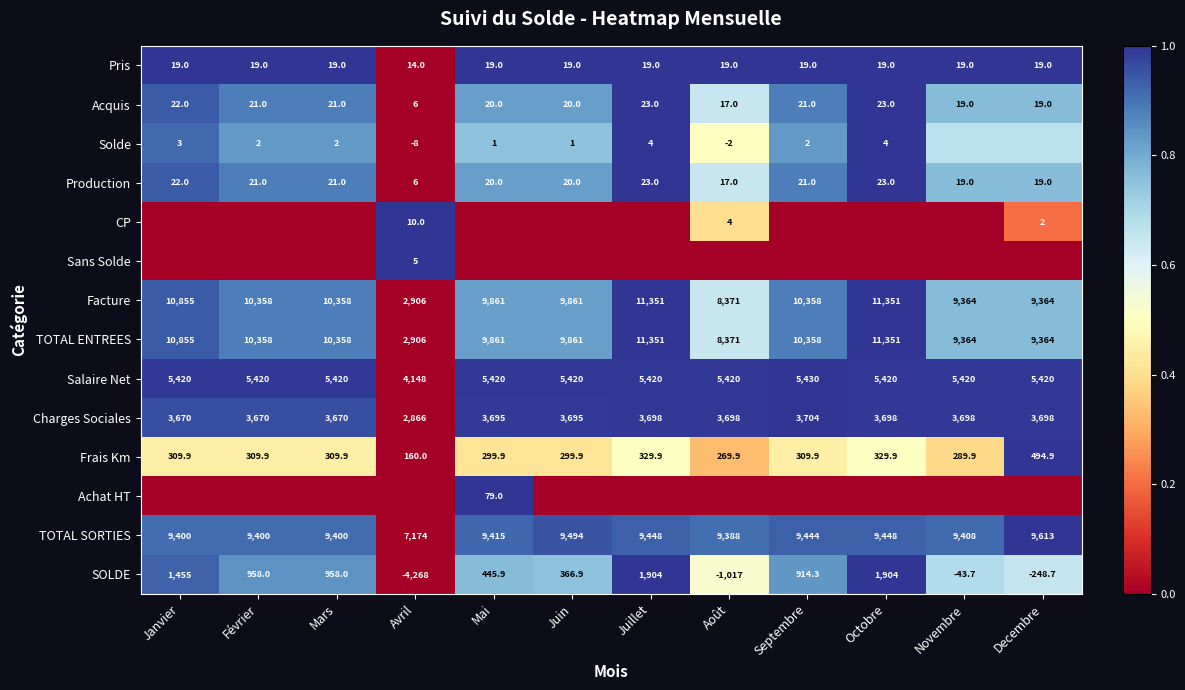

At which label is Pris closest to 16?

Avril